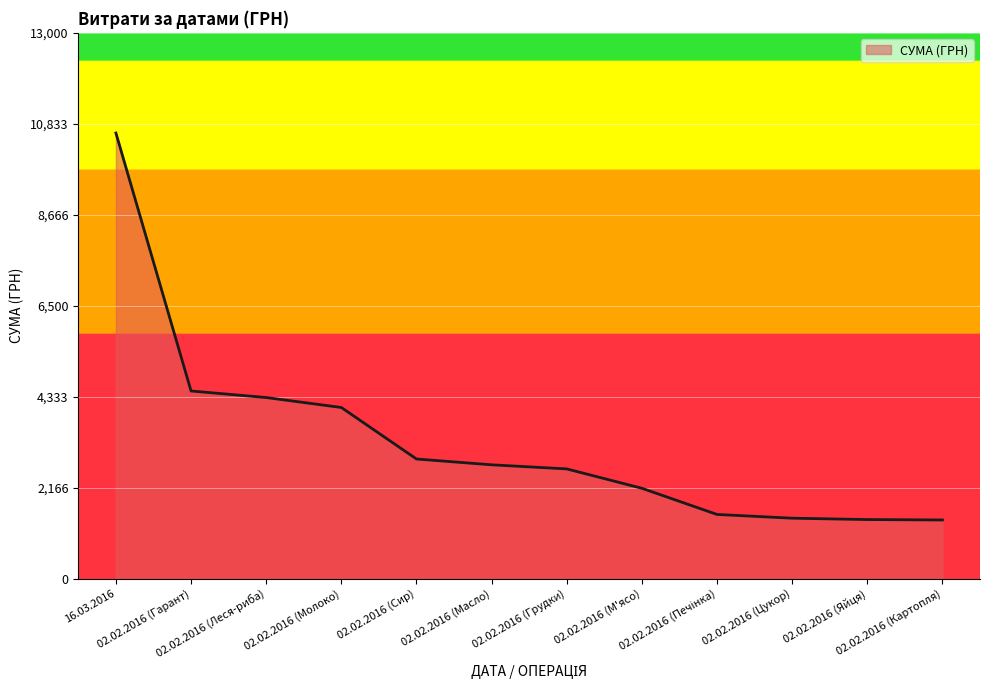

What value does the data have at 02.02.2016 (Гарант)?

4469.8